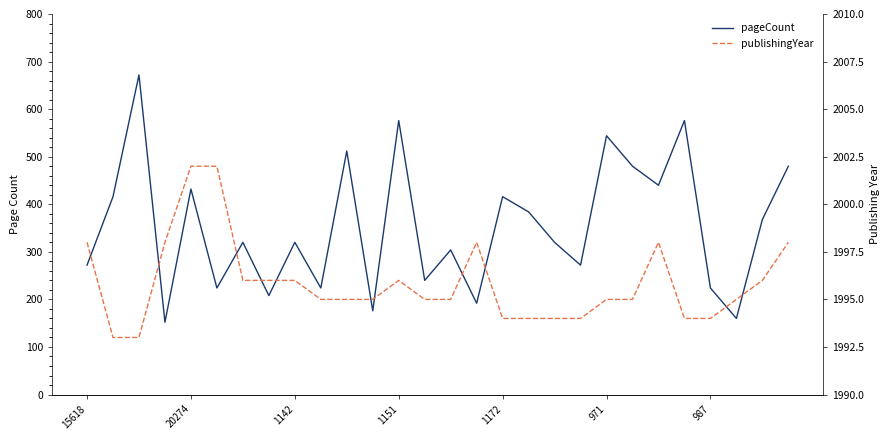

What is the difference between the maximum and minimum values in the pageCount series?

520